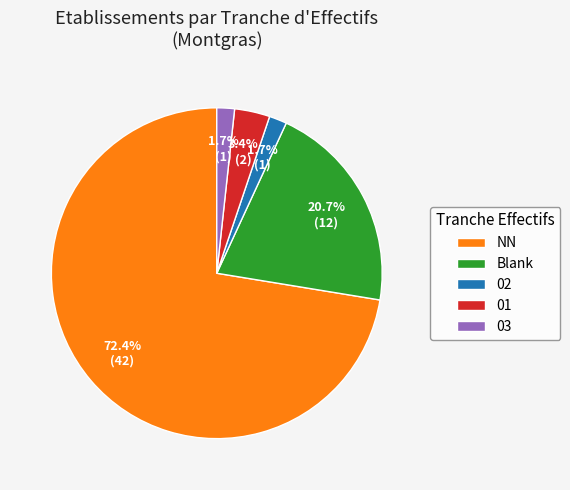

Which category has the biggest portion of the pie?

NN